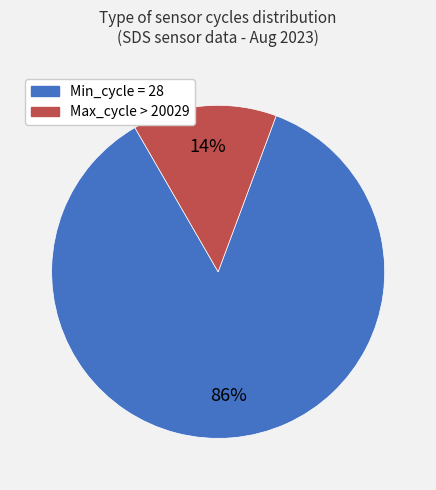

To the nearest percent, what is the difference between the largest and smallest slice percentages?

72%